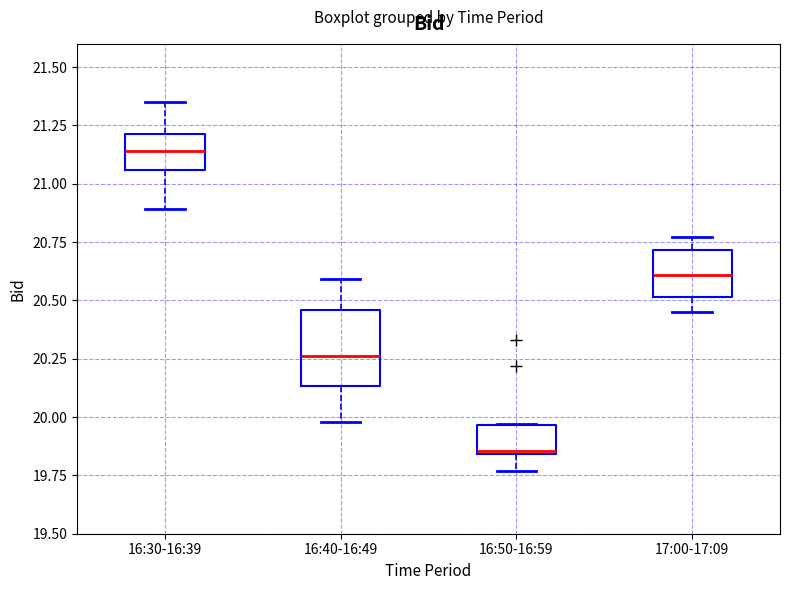

Reading left to right, transcribe this box plot: for each box, give where its median line is, the range the box spans, and where its two whiskers end, as read against the y-axis. The values are not printed on the chart, so give them approximately, as read against the axis.

16:30-16:39: median 21.15, box 21.05 to 21.20, whiskers 20.90 to 21.35
16:40-16:49: median 20.25, box 20.15 to 20.45, whiskers 20.00 to 20.60
16:50-16:59: median 19.85 (just above the box's lower edge), box 19.85 to 19.95, whiskers 19.75 to 19.95
17:00-17:09: median 20.60, box 20.50 to 20.70, whiskers 20.45 to 20.75